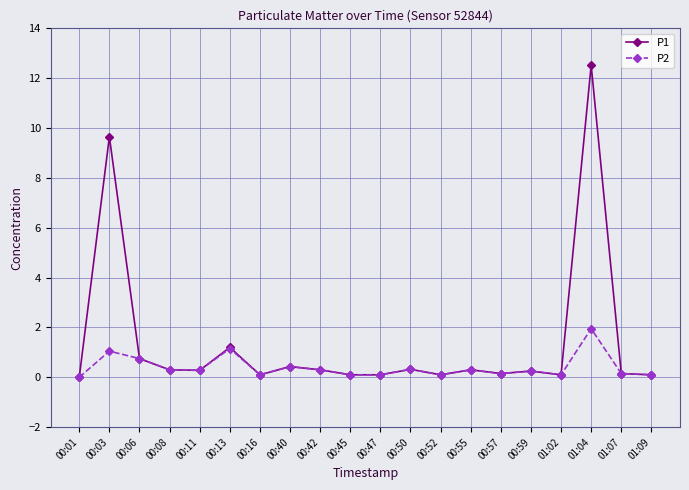

How many lines are shown in the chart?

2